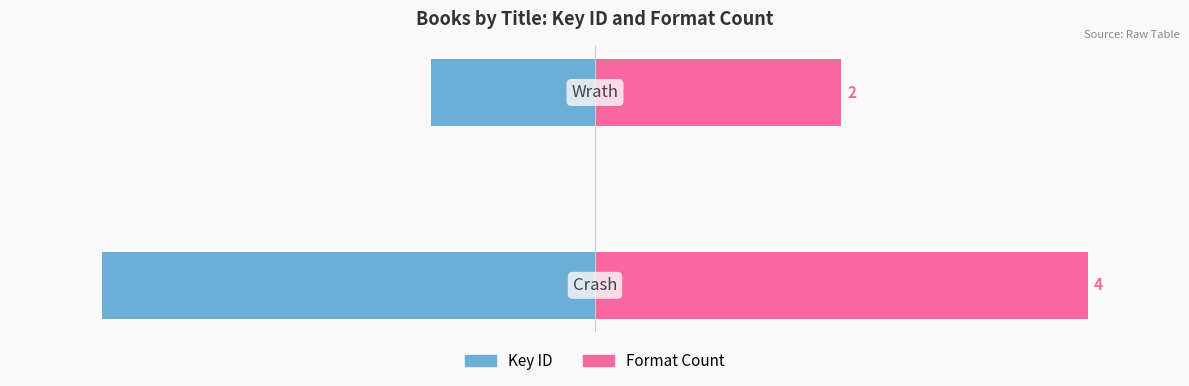

Is it true that Format Count equals 41.4 at 0?

False